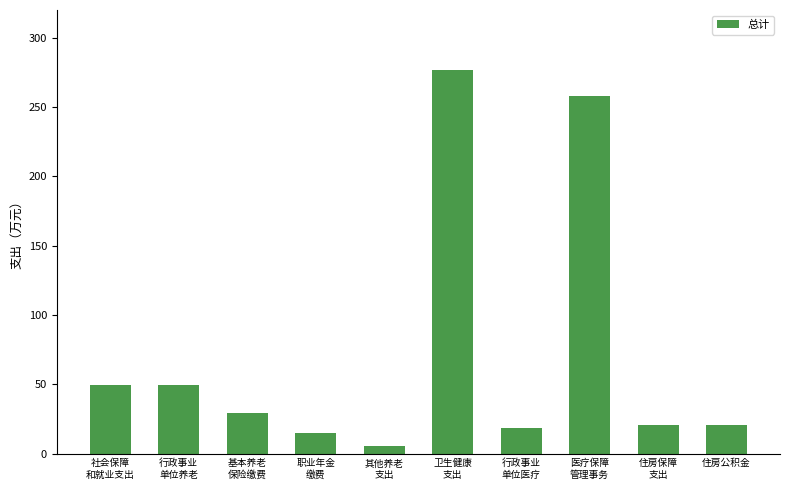

Which category has the lowest value across all series?

其他养老
支出